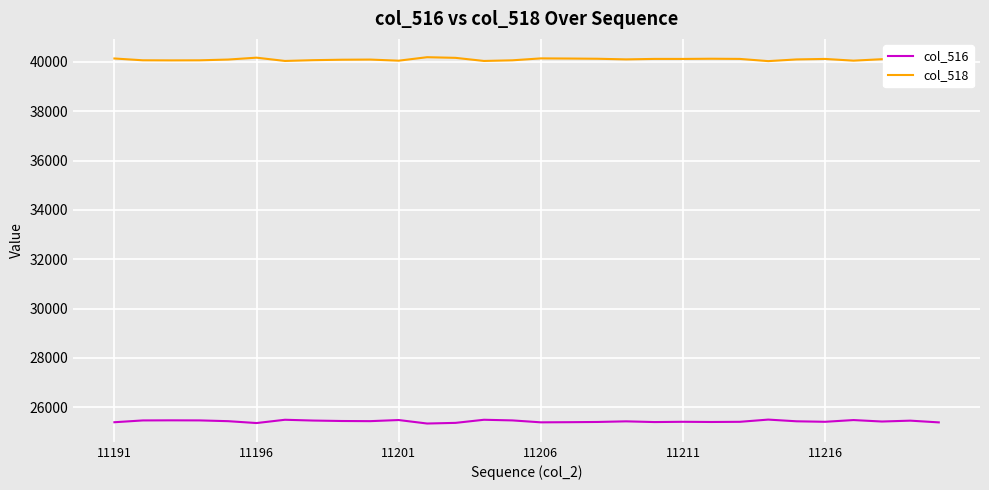

True or false: col_518 and col_516 intersect in this chart.

False